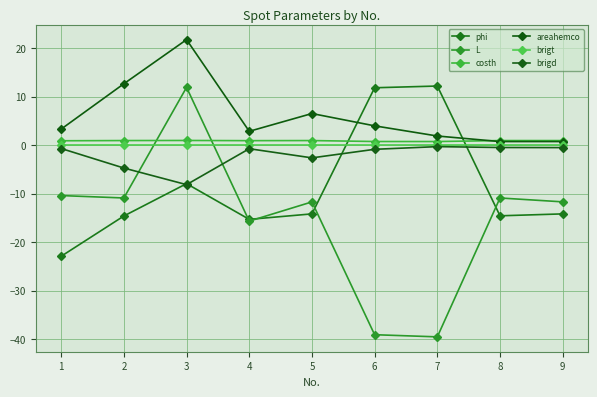

In costh, how many points are higher than both neighbors (excluding endpoints)?

3